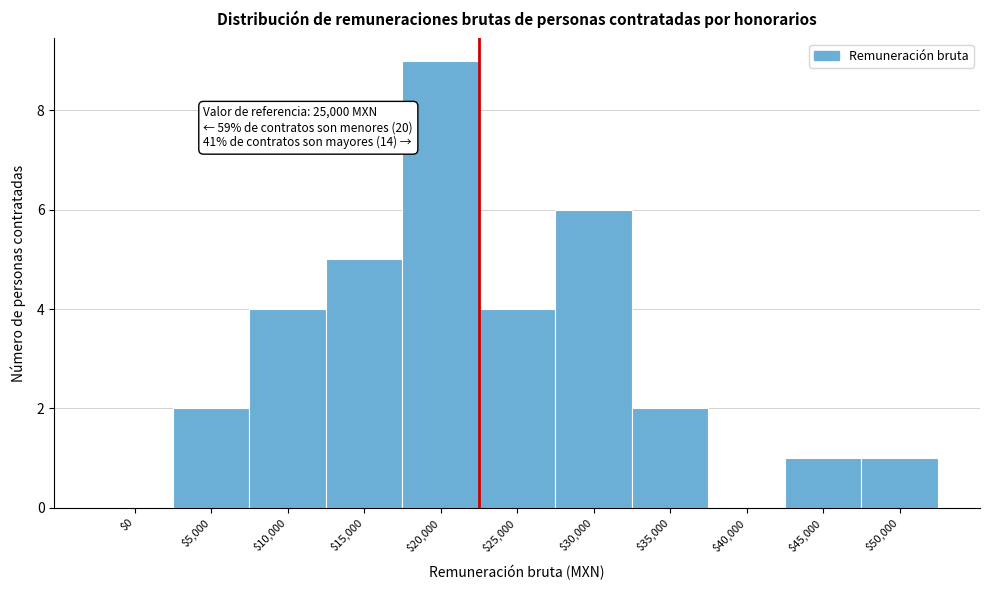

What is the sum of all values?

34